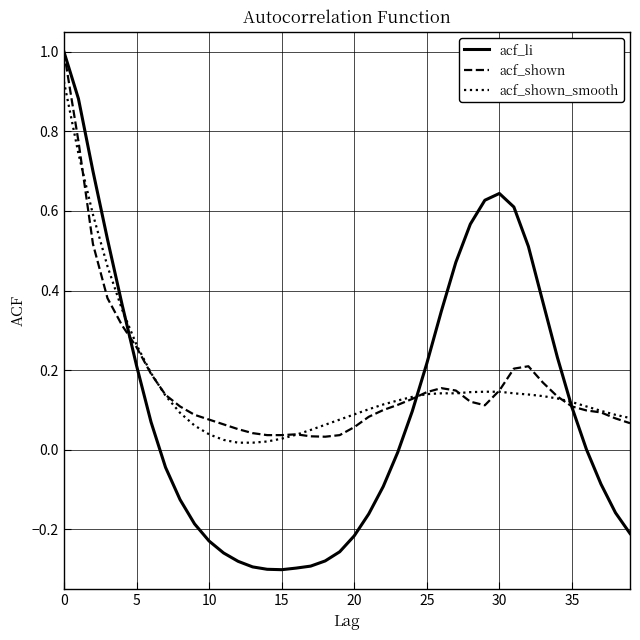

Which series has the widest spread of values?

acf_li